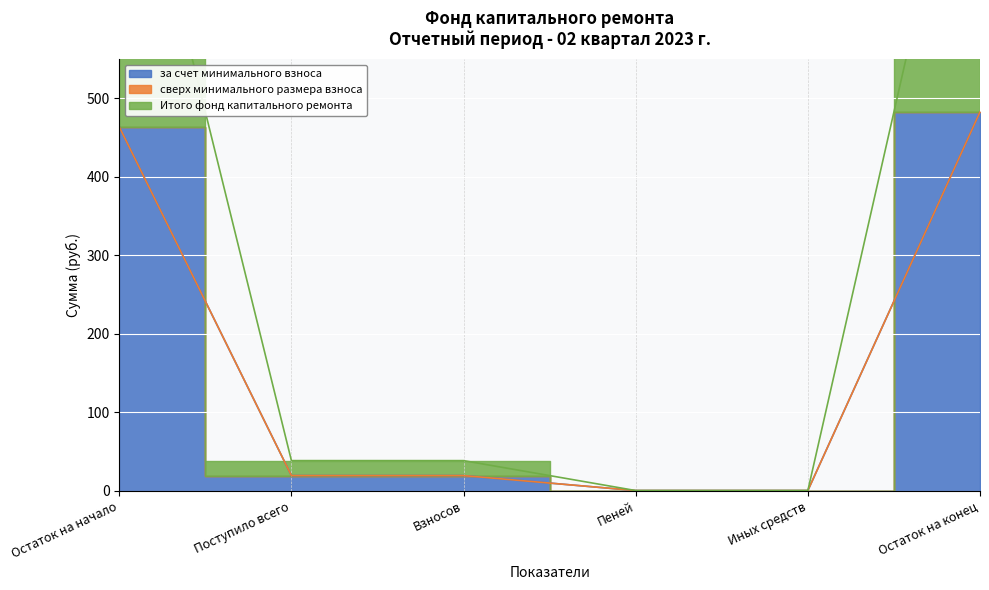

What is the label of the 4th point from the right?

Взносов